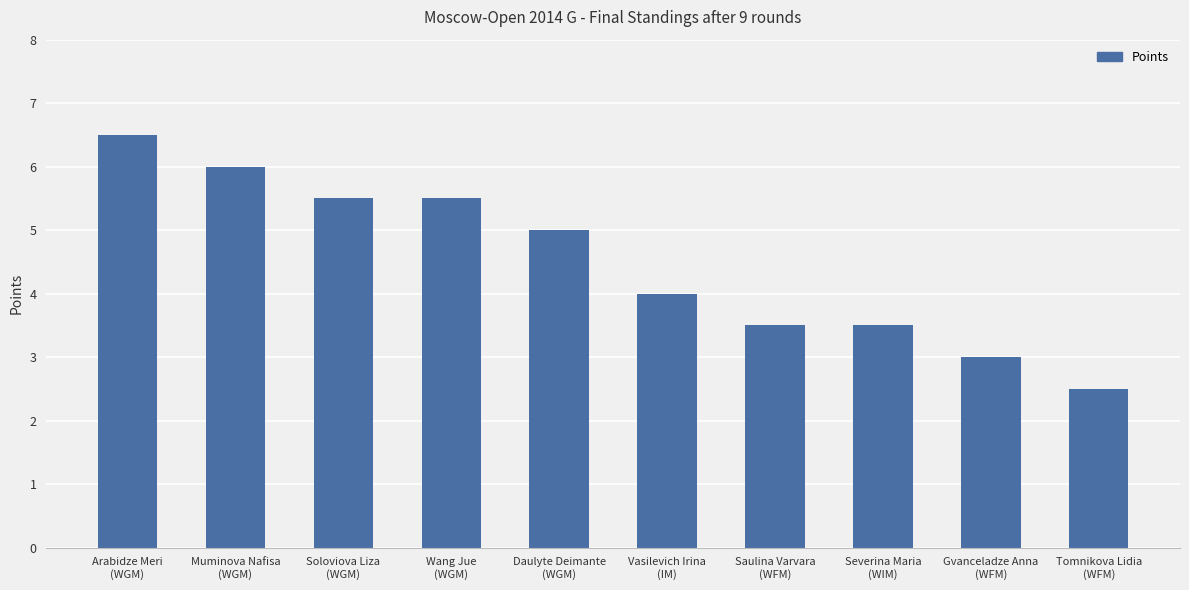

Which category has the highest value across all series?

Arabidze Meri
(WGM)